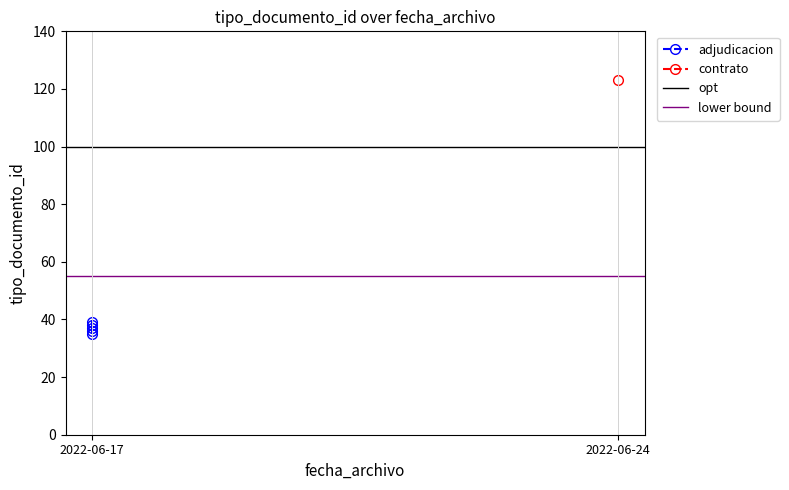

Does the chart have visible grid lines?

No